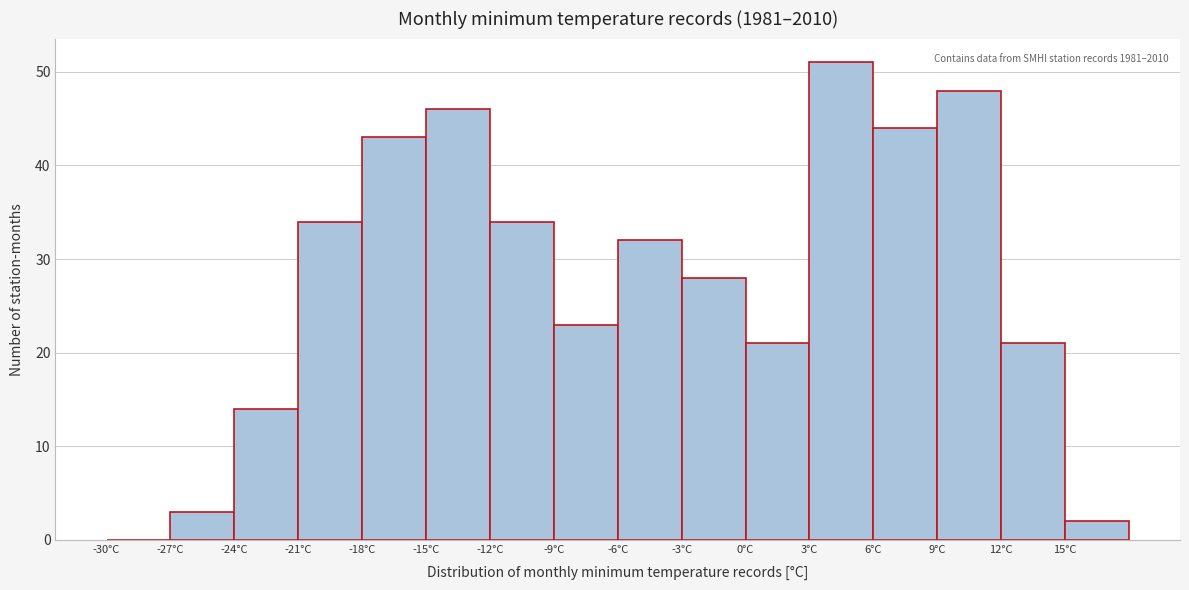

Over which range of the x-axis is the bar tallest?

3 to 6